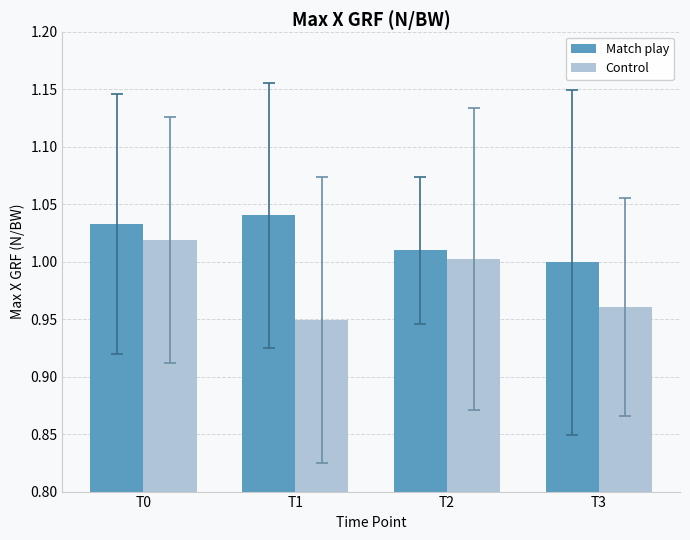

At which label does Control reach its peak?

T0